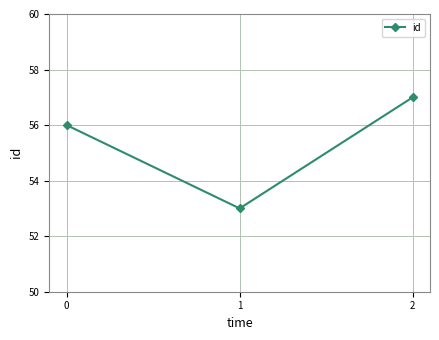

Rank the categories by value from lowest to highest.

1, 0, 2